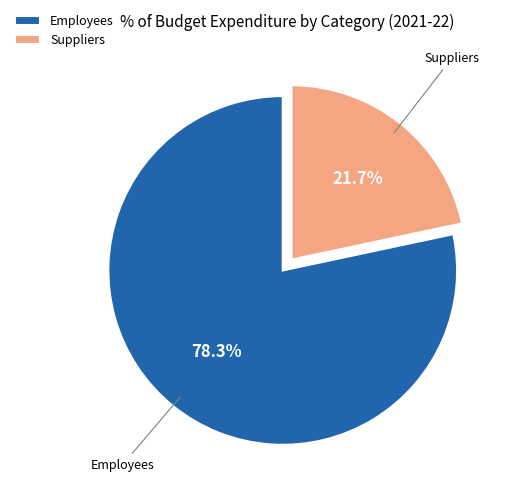

How many slices are in this pie chart?

2